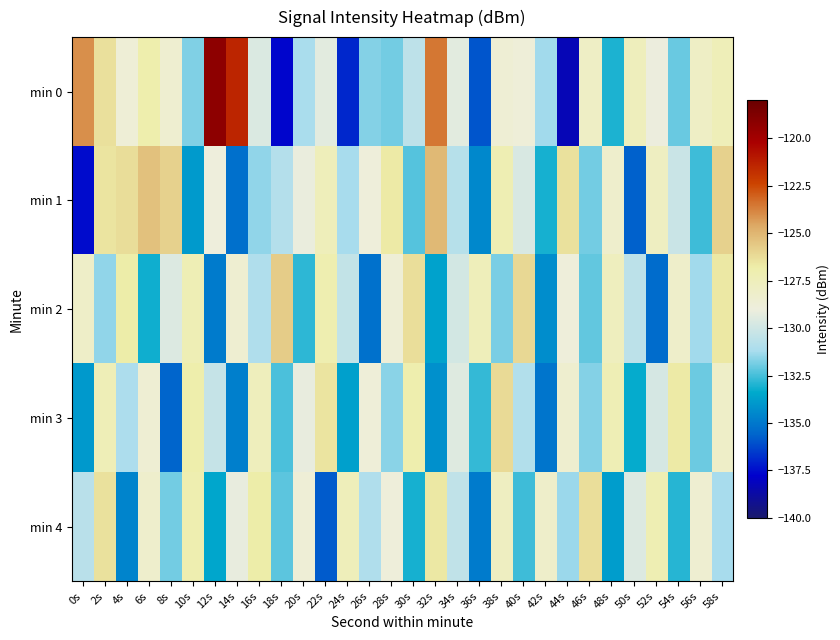

Reading left to right, what are all the values shown in this chart?

min 0: 0s=-124.0	2s=-126.4	4s=-128.7	6s=-127.0	8s=-128.5	10s=-131.7	12s=-119.2	14s=-121.4	16s=-129.6	18s=-137.7	20s=-131.2	22s=-129.4	24s=-136.9	26s=-131.7	28s=-131.9	30s=-130.5	32s=-123.5	34s=-129.4	36s=-135.9	38s=-128.6	40s=-128.8	42s=-131.3	44s=-138.3	46s=-128.0	48s=-133.0	50s=-127.6	52s=-129.1	54s=-132.0	56s=-128.0	58s=-127.4
min 1: 0s=-137.5	2s=-126.5	4s=-126.3	6s=-125.4	8s=-125.9	10s=-133.9	12s=-129.0	14s=-135.3	16s=-131.5	18s=-130.9	20s=-129.1	22s=-127.5	24s=-131.2	26s=-128.9	28s=-126.7	30s=-132.3	32s=-125.1	34s=-130.8	36s=-134.5	38s=-127.2	40s=-129.7	42s=-133.1	44s=-126.4	46s=-131.9	48s=-128.3	50s=-135.7	52s=-127.8	54s=-130.2	56s=-132.6	58s=-125.9
min 2: 0s=-128.1	2s=-131.5	4s=-126.8	6s=-133.2	8s=-129.6	10s=-127.3	12s=-134.9	14s=-128.5	16s=-131.0	18s=-125.7	20s=-132.8	22s=-127.1	24s=-130.4	26s=-135.2	28s=-128.7	30s=-126.3	32s=-133.6	34s=-129.9	36s=-127.5	38s=-131.8	40s=-126.1	42s=-134.3	44s=-128.9	46s=-132.1	48s=-127.7	50s=-130.6	52s=-135.4	54s=-128.2	56s=-131.3	58s=-126.6
min 3: 0s=-133.9	2s=-127.4	4s=-131.1	6s=-128.6	8s=-135.6	10s=-126.9	12s=-130.3	14s=-134.8	16s=-127.6	18s=-132.4	20s=-129.2	22s=-126.5	24s=-133.7	26s=-128.8	28s=-131.6	30s=-127.0	32s=-134.2	34s=-129.5	36s=-132.7	38s=-126.2	40s=-130.9	42s=-135.1	44s=-128.4	46s=-131.7	48s=-127.3	50s=-133.3	52s=-129.8	54s=-126.7	56s=-132.0	58s=-128.1
min 4: 0s=-130.7	2s=-126.4	4s=-134.6	6s=-128.3	8s=-131.9	10s=-127.1	12s=-133.5	14s=-129.2	16s=-126.8	18s=-132.2	20s=-128.7	22s=-135.8	24s=-127.5	26s=-131.0	28s=-128.9	30s=-133.1	32s=-126.6	34s=-130.5	36s=-134.9	38s=-127.8	40s=-132.6	42s=-128.2	44s=-131.4	46s=-126.3	48s=-133.8	50s=-129.6	52s=-127.2	54s=-132.9	56s=-128.5	58s=-131.2